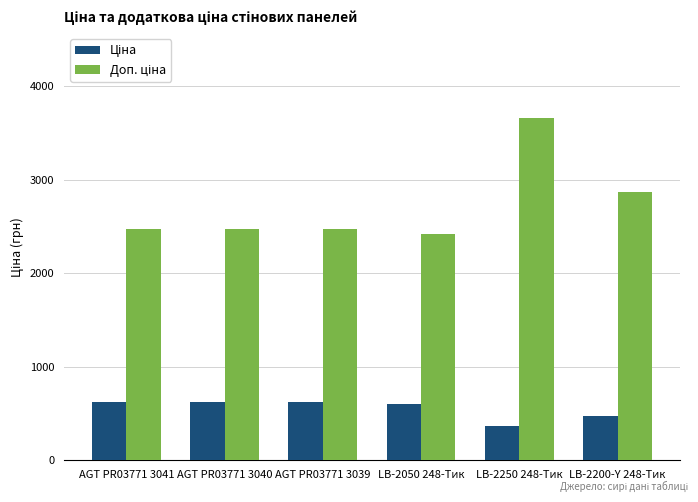

What is the label of the 3rd bar from the right?

LB-2050 248-Тик